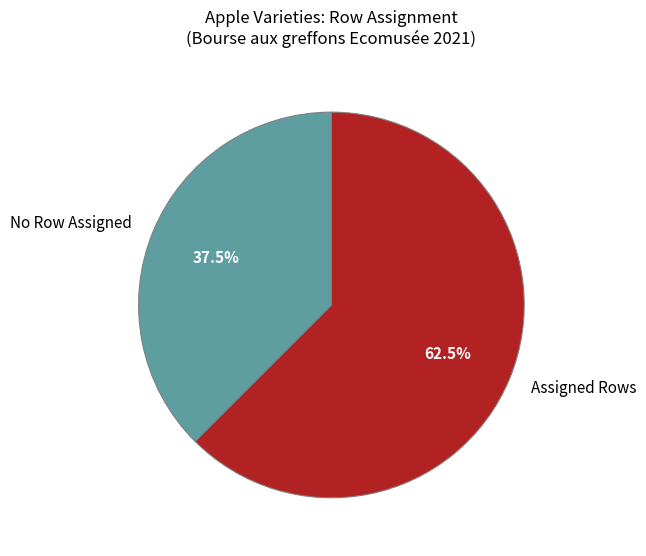

How many segments does this pie chart have?

2